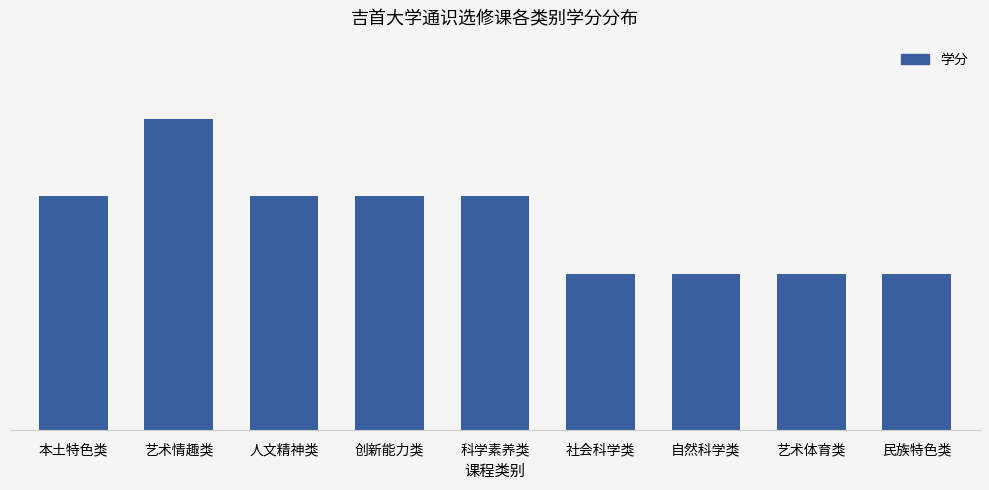

At which category does the chart reach its minimum across all series?

社会科学类